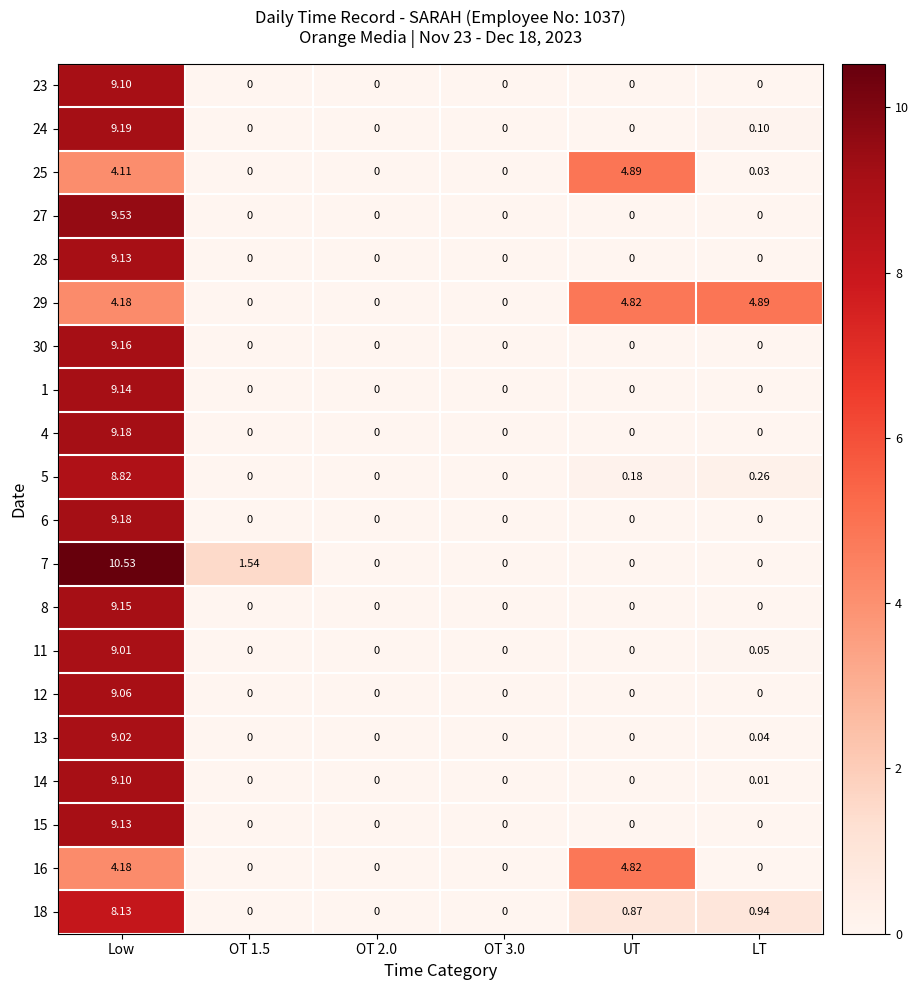

At which label does 14 reach its peak?

Low